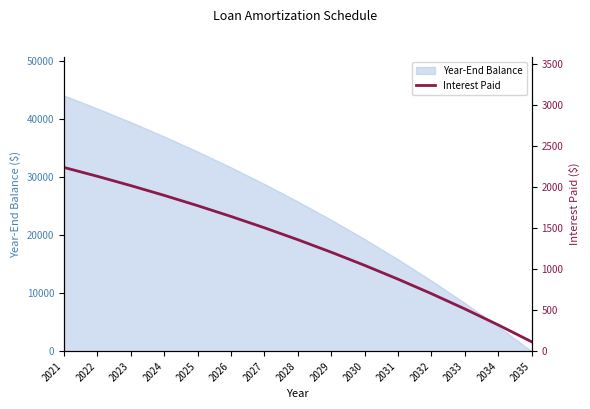

Where does the data first go above 1357?

2021